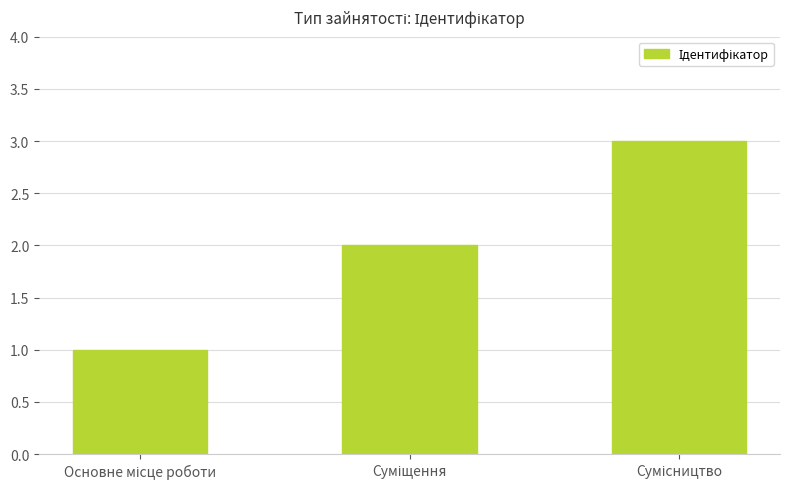

What is the greatest value displayed?

3